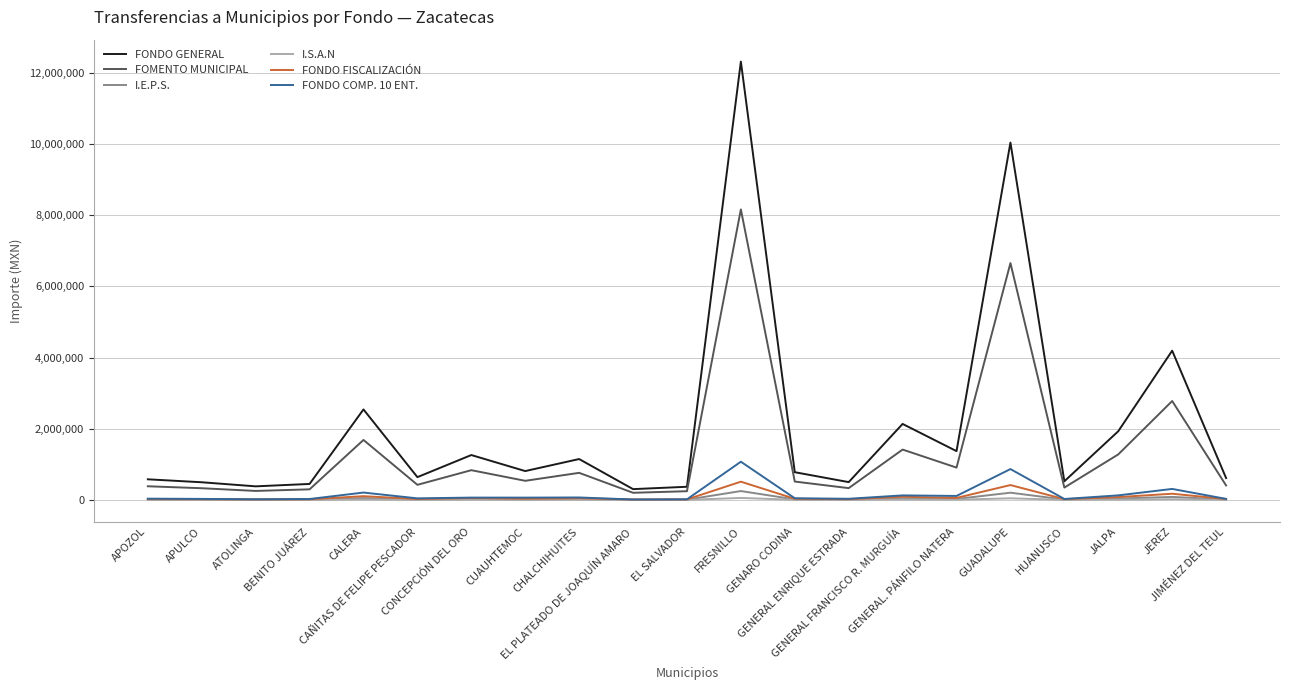

Between CONCEPCIÓN DEL ORO and GENERAL FRANCISCO R. MURGUÍA, which series saw the biggest shift?

FONDO GENERAL